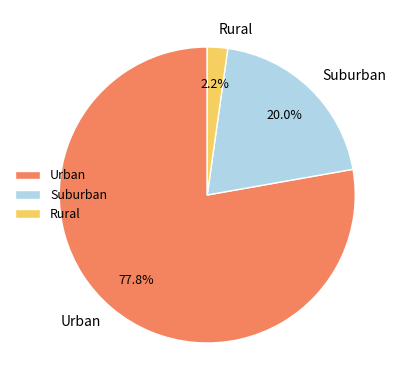

Combined, do Urban and Suburban account for over 50%?

Yes